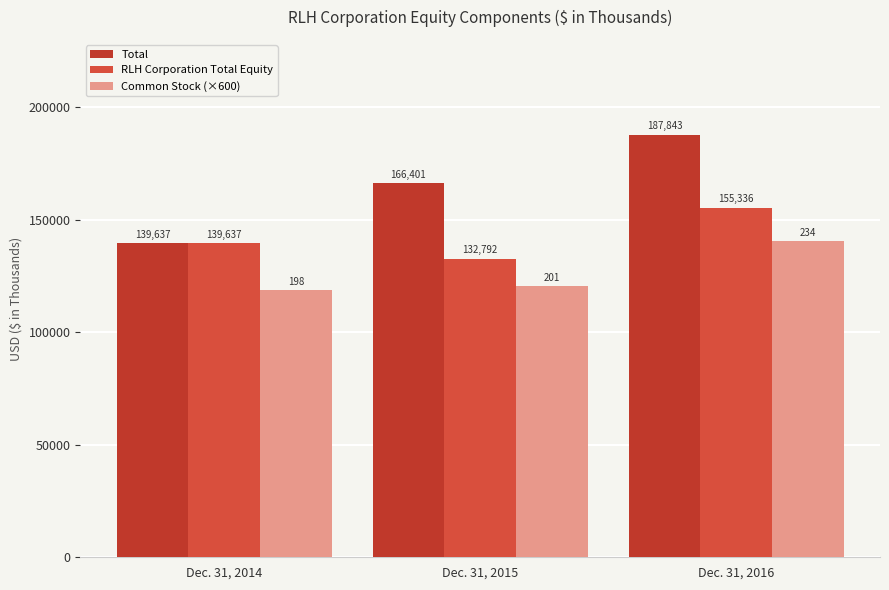

Reading right to left, extract all data points from this chart.

Total: Dec. 31, 2016=187843	Dec. 31, 2015=166401	Dec. 31, 2014=139637
RLH Corporation Total Equity: Dec. 31, 2016=155336	Dec. 31, 2015=132792	Dec. 31, 2014=139637
Common Stock (×600): Dec. 31, 2016=140400	Dec. 31, 2015=120600	Dec. 31, 2014=118800